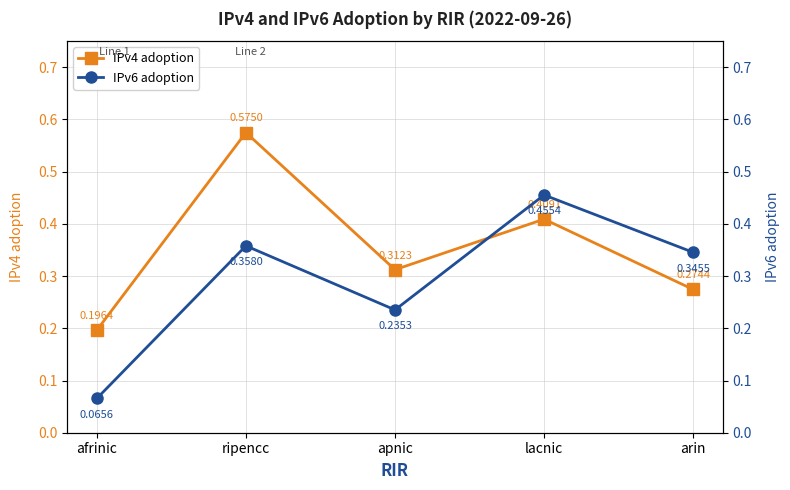

Does the chart display data point markers on the line(s)?

Yes